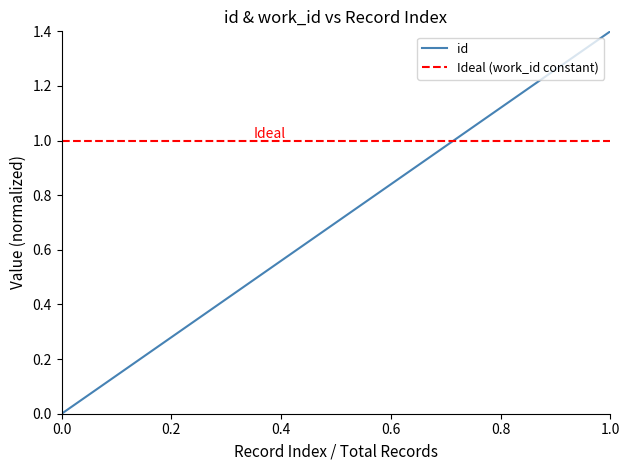

After their last crossing, which series has the higher values: Ideal (work_id constant) or id?

id